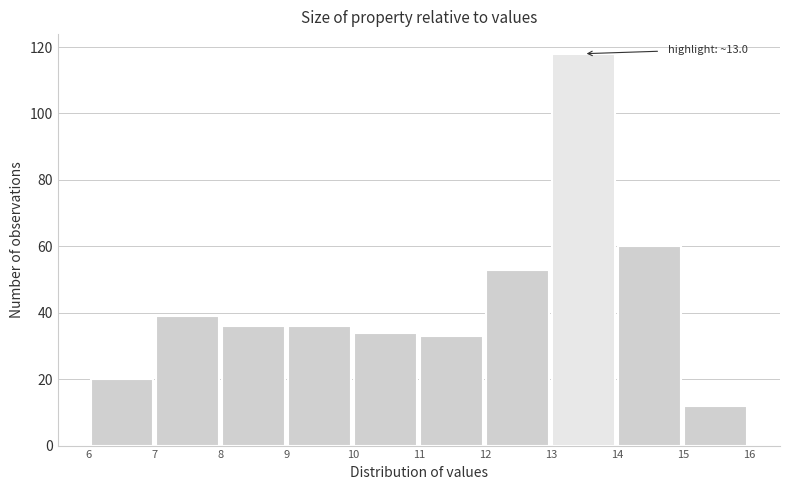

Which range on the x-axis has the tallest bar?

13 to 14